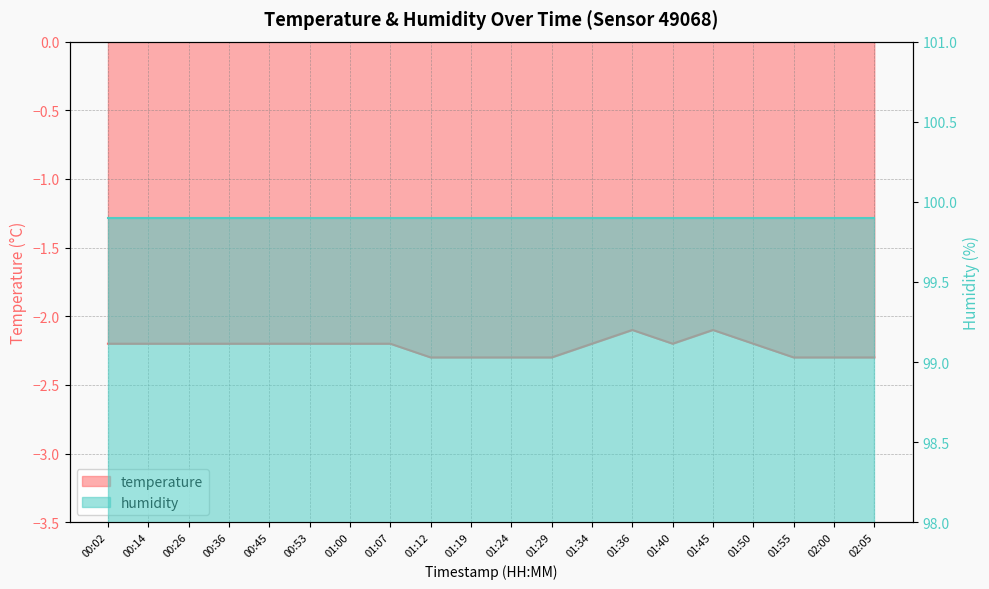

Between 00:45 and 01:50, which is larger?

00:45